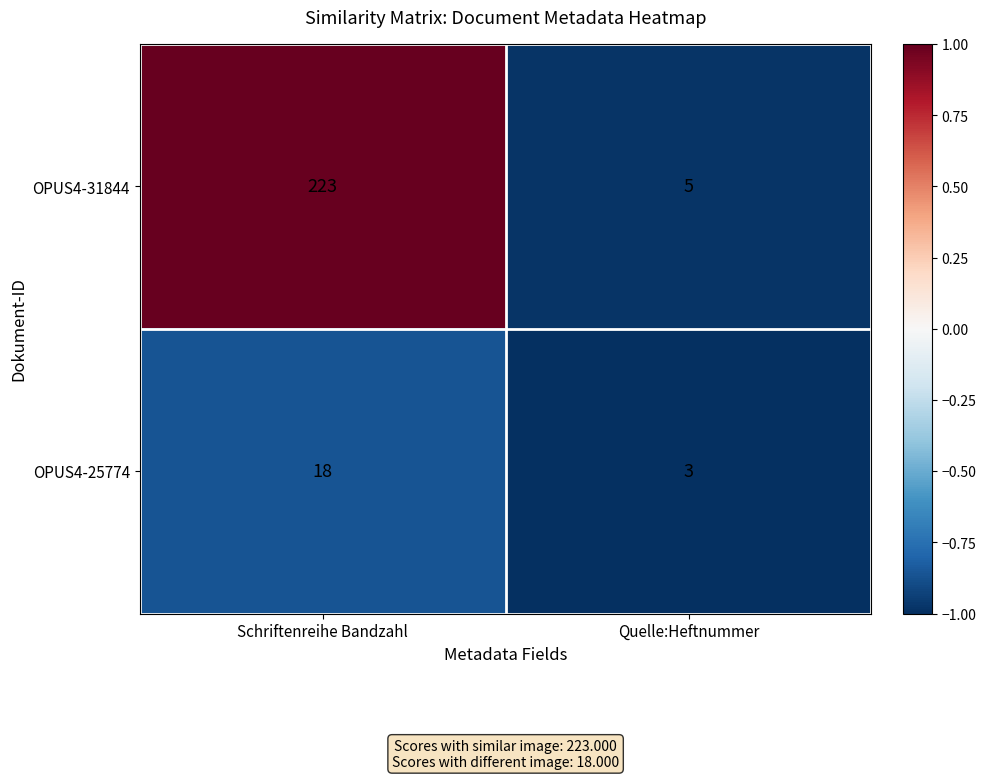

Which category has the lowest value across all series?

Quelle:Heftnummer